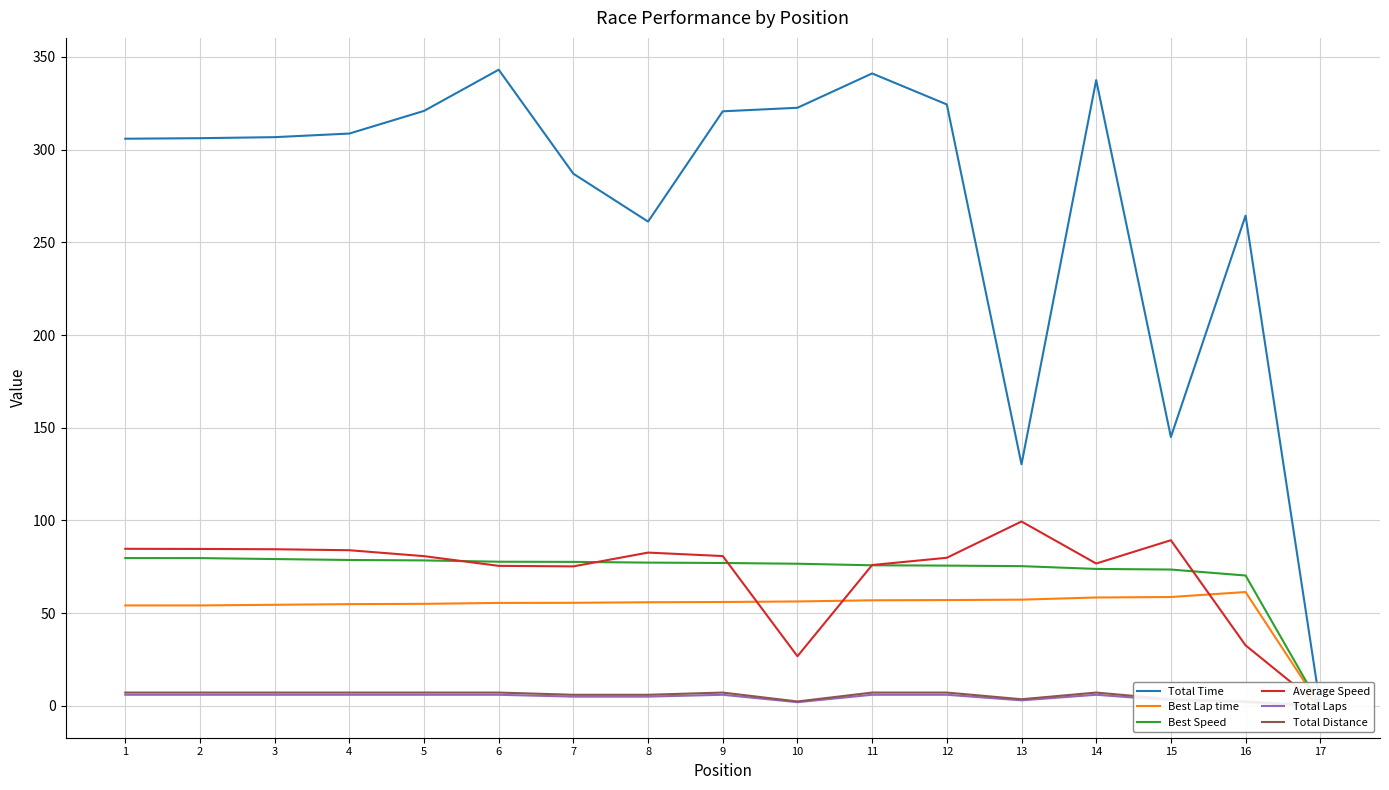

True or false: Total Laps and Total Distance intersect in this chart.

False